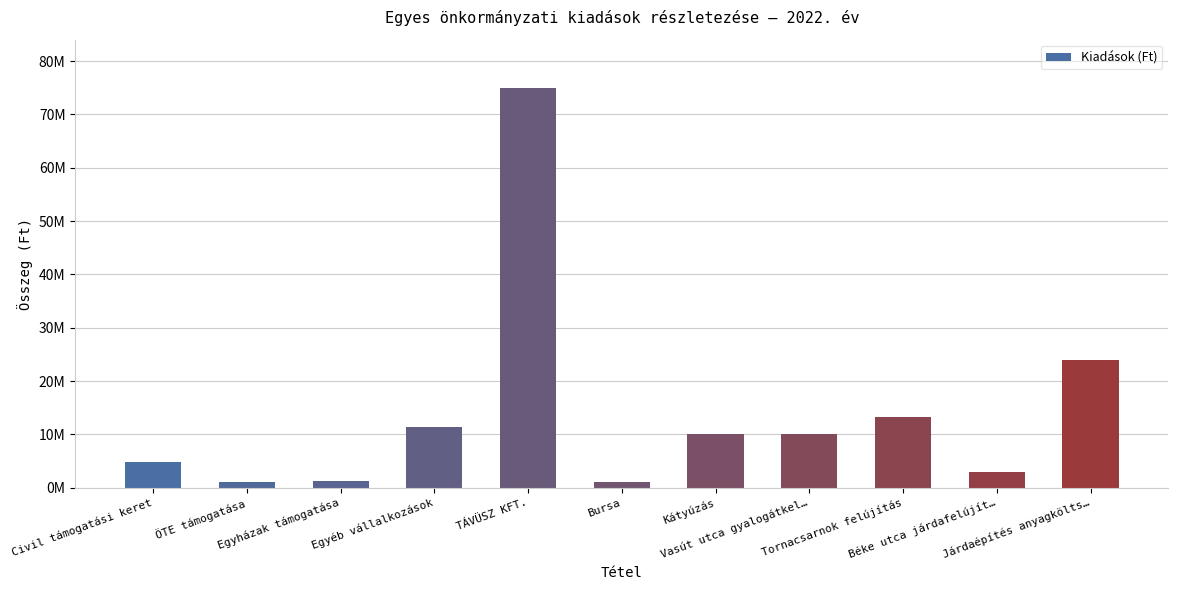

Reading left to right, transcribe all the data shown in this chart.

4830000	1000000	1200000	11300000	75000000	1000000	10000000	10000000	13232250	2978337	24000000